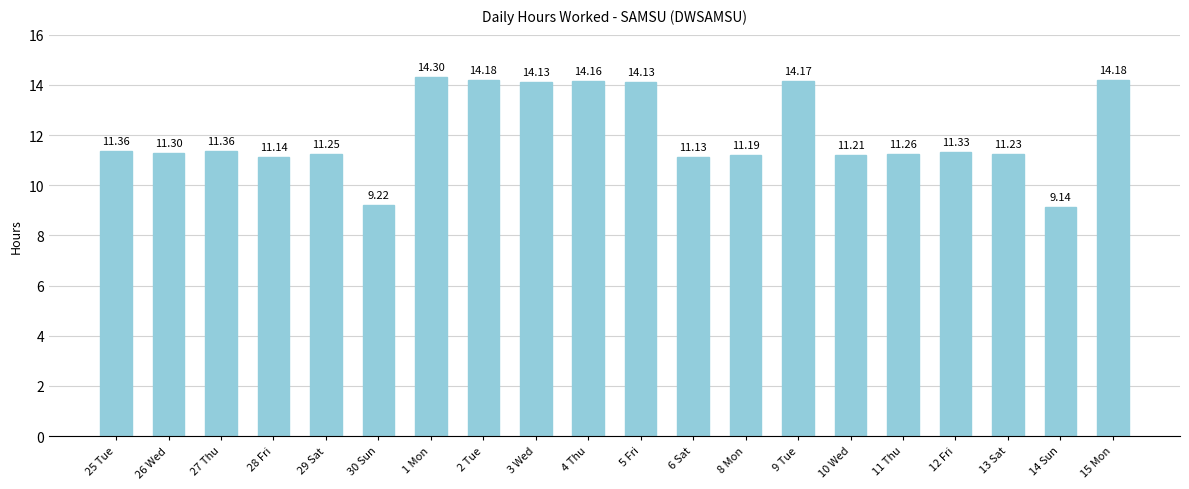

What is the change in value from 4 Thu to 14 Sun?

-5.0